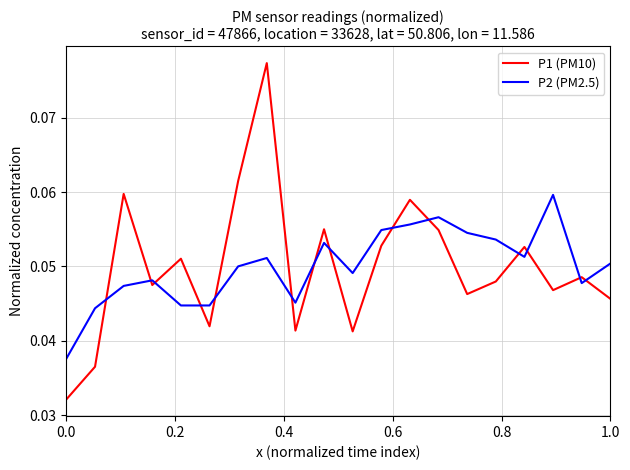

True or false: P1 (PM10) and P2 (PM2.5) intersect in this chart.

True